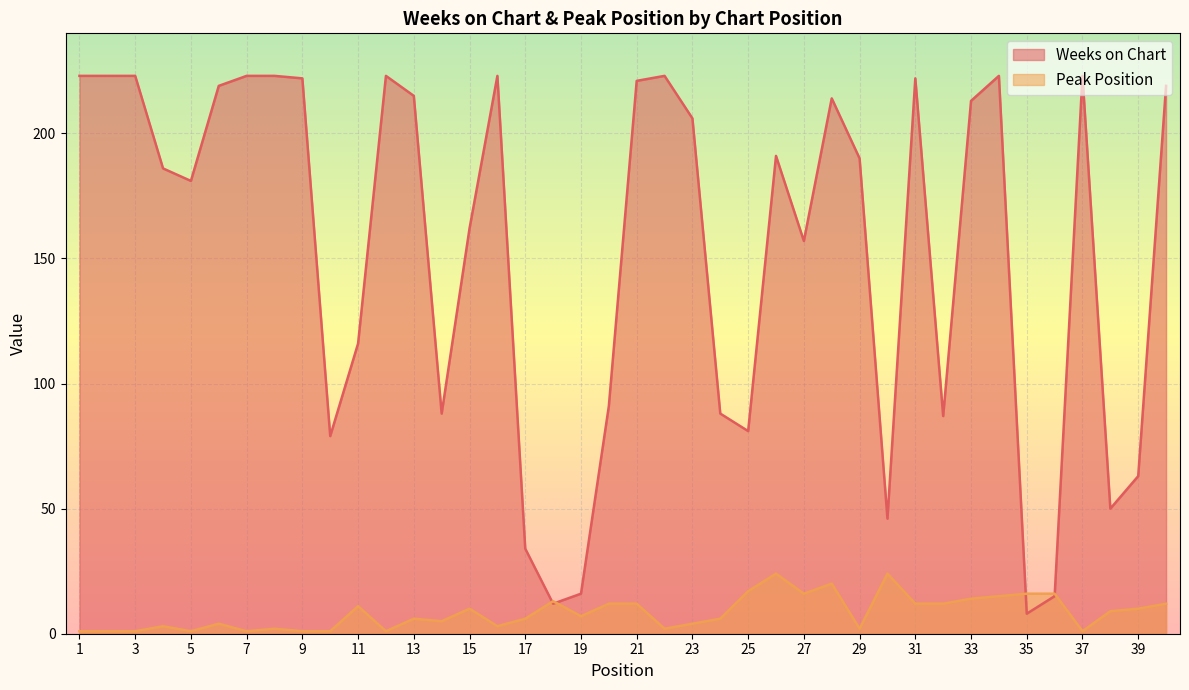

At which label is Weeks on Chart closest to 115?

11